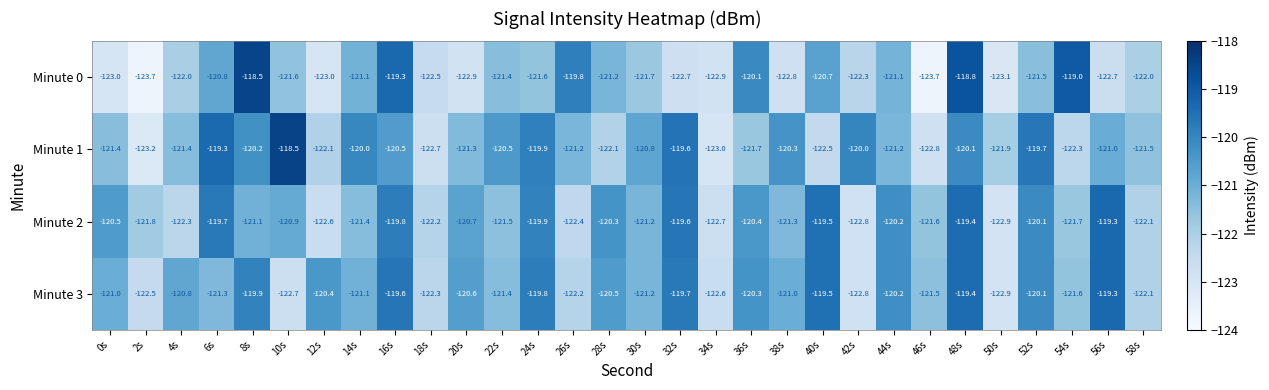

What is the sum of the Minute 0 values at 44s and 52s?

-242.6